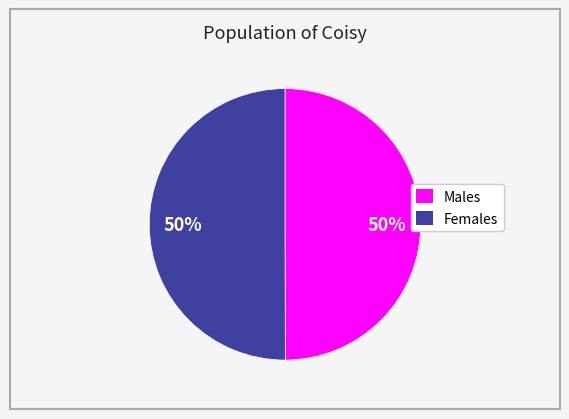

How many slices are in this pie chart?

2